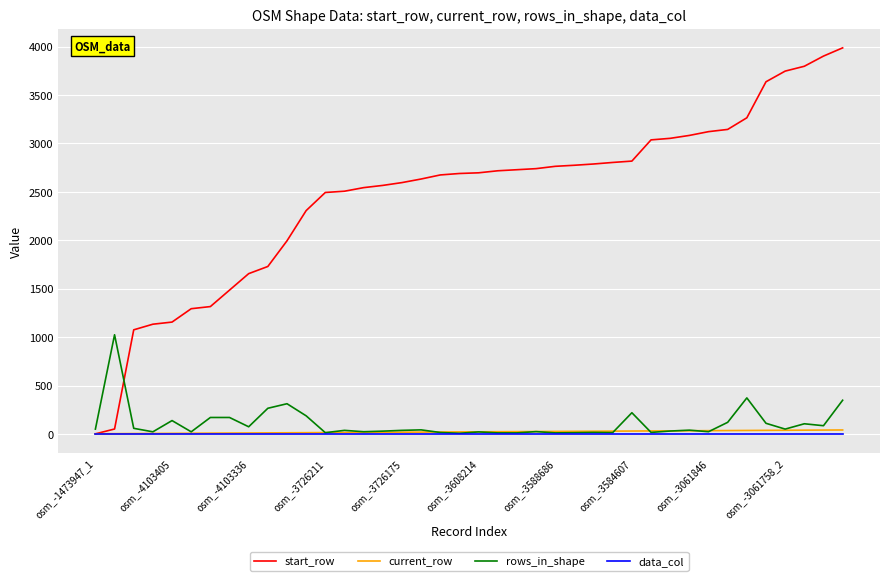

Which series has the largest total across all categories?

start_row